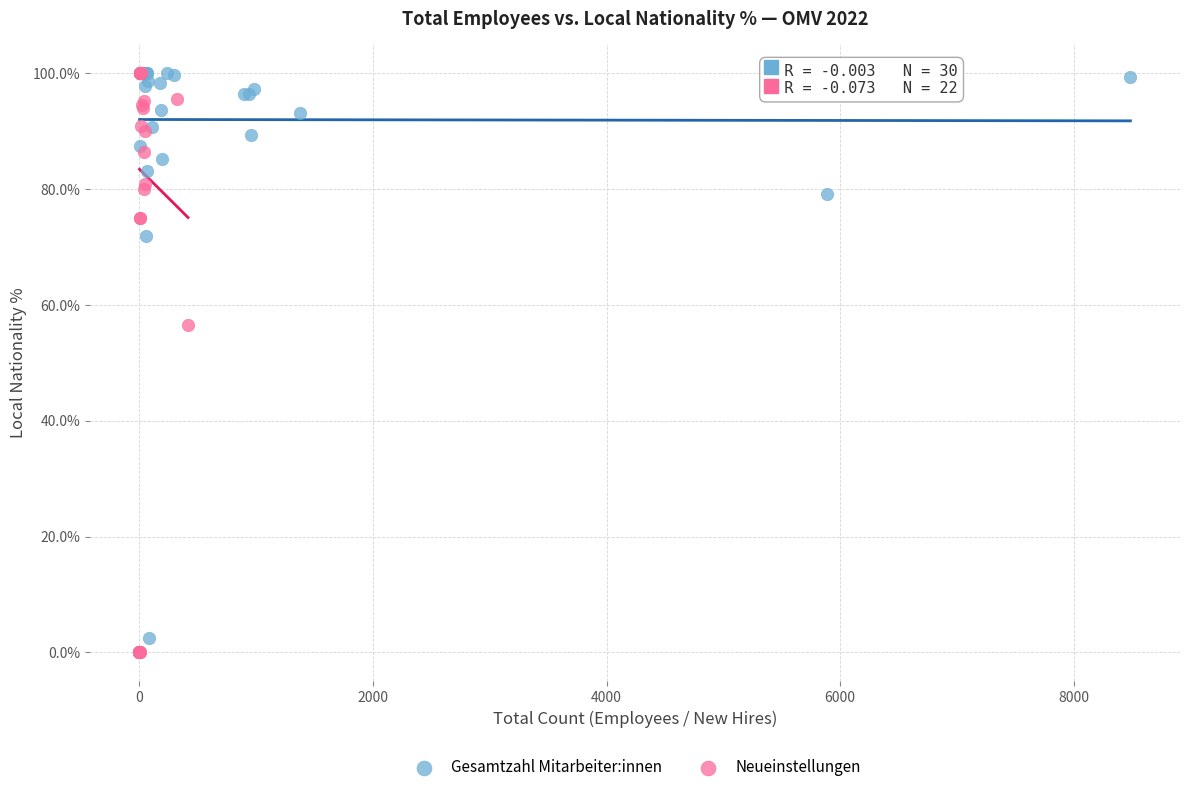

Which series has the widest spread of Y values?

Neueinstellungen